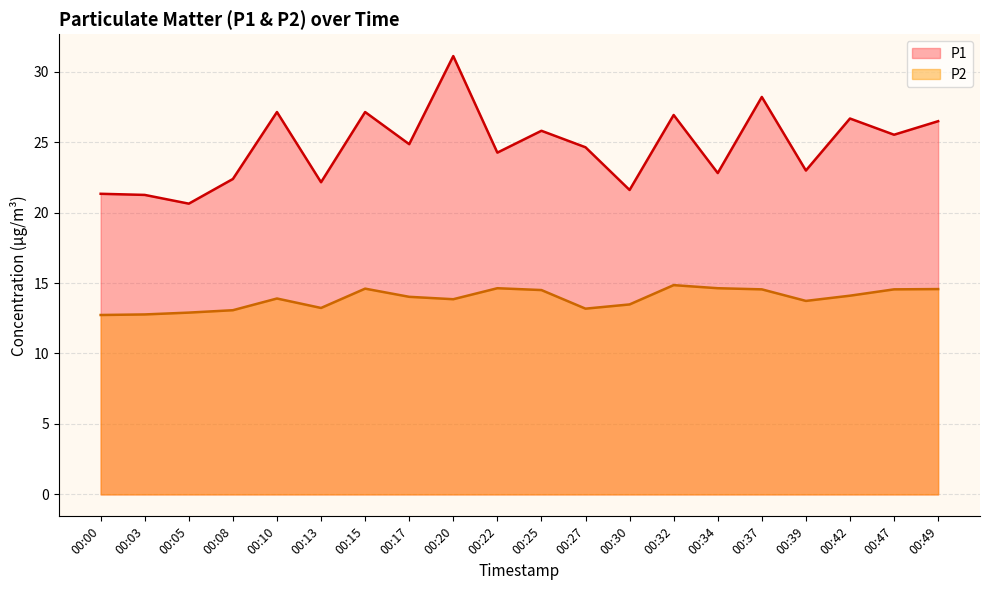

At how many categories does at least one series exceed 25?

9